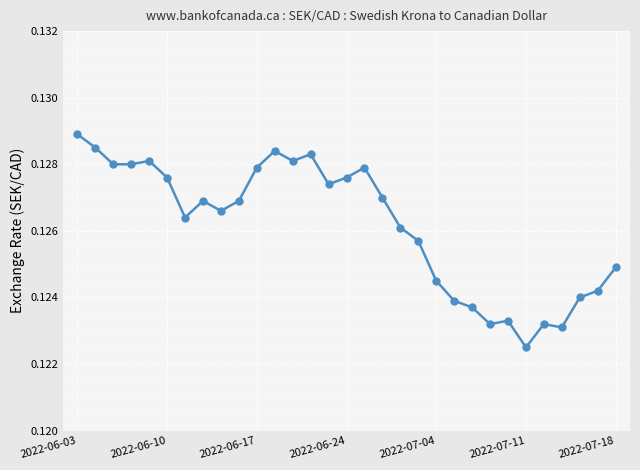

How many categories are shown in the chart?

31